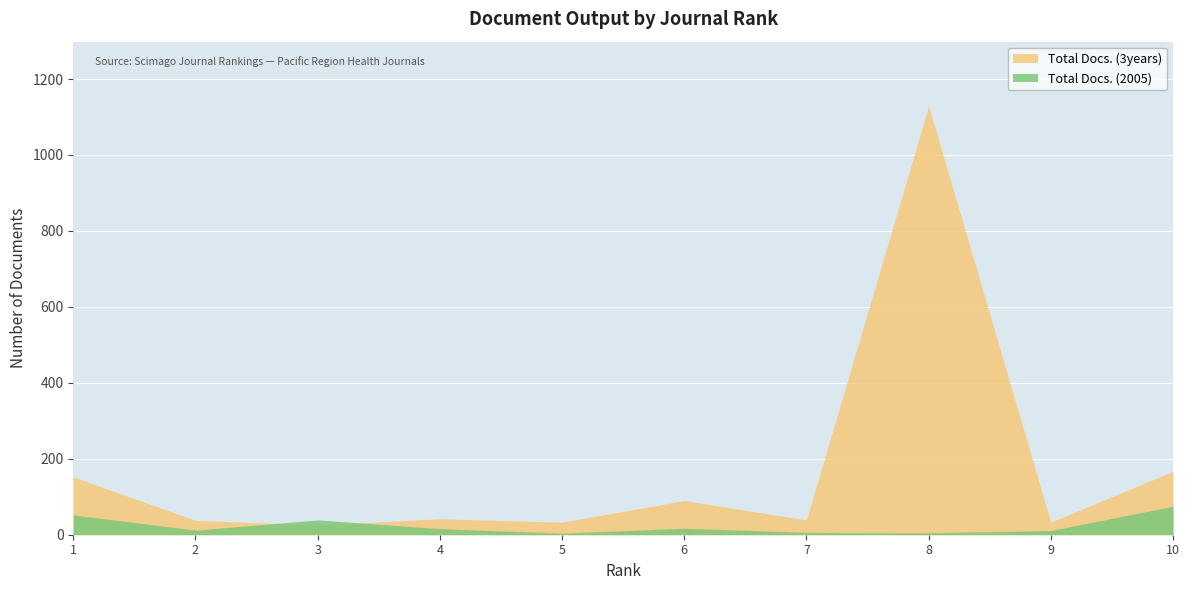

How many categories are shown in the chart?

10